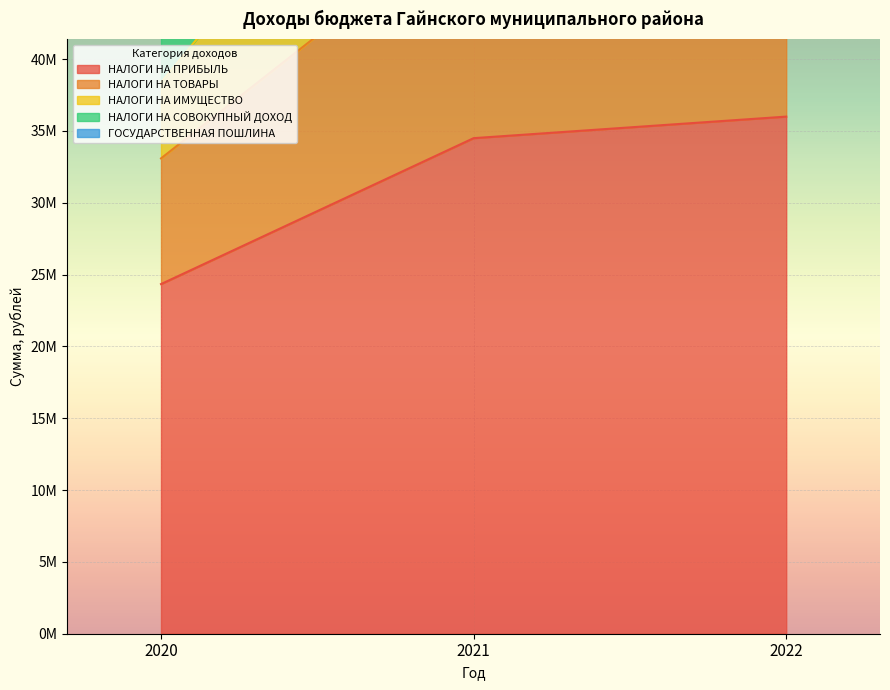

Which category has the lowest value across all series?

2020